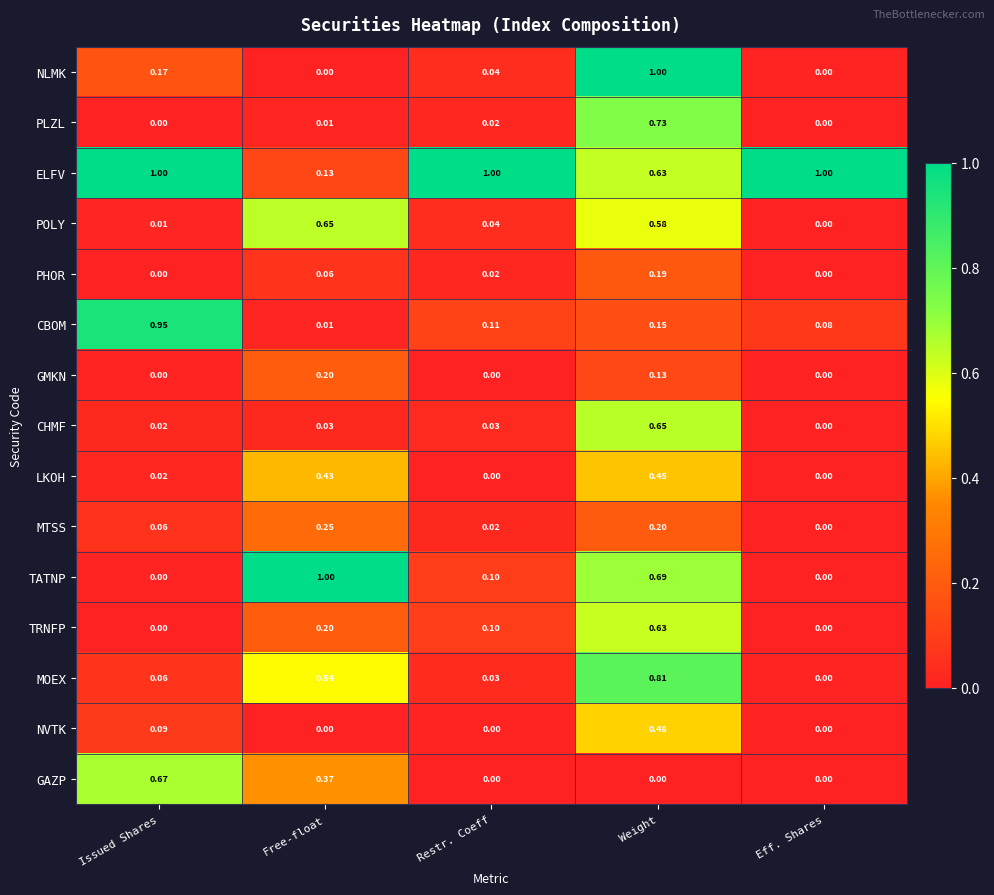

Between Issued Shares and Restr. Coeff, which series saw the biggest shift?

CBOM